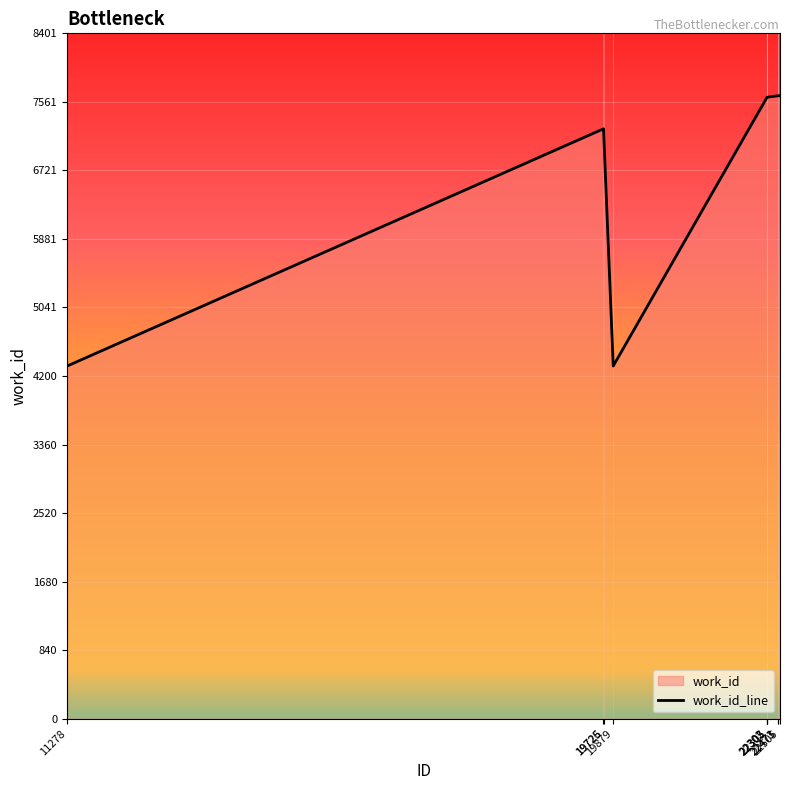

Approximately how many times larger is the value at 11278 compared to 22505?

0.6